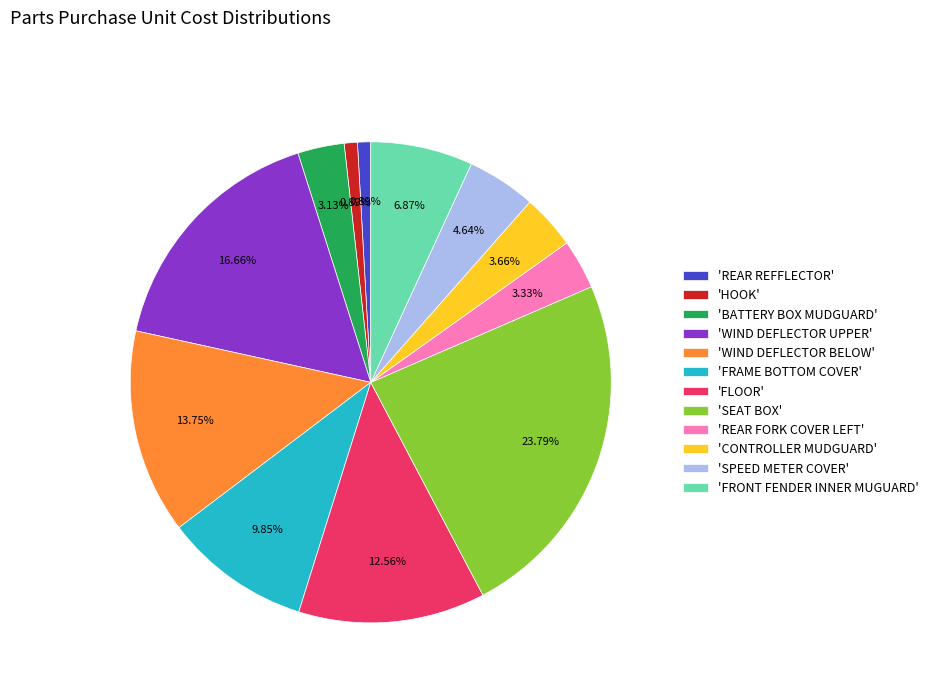

What is the largest slice in the pie chart?

'SEAT BOX'